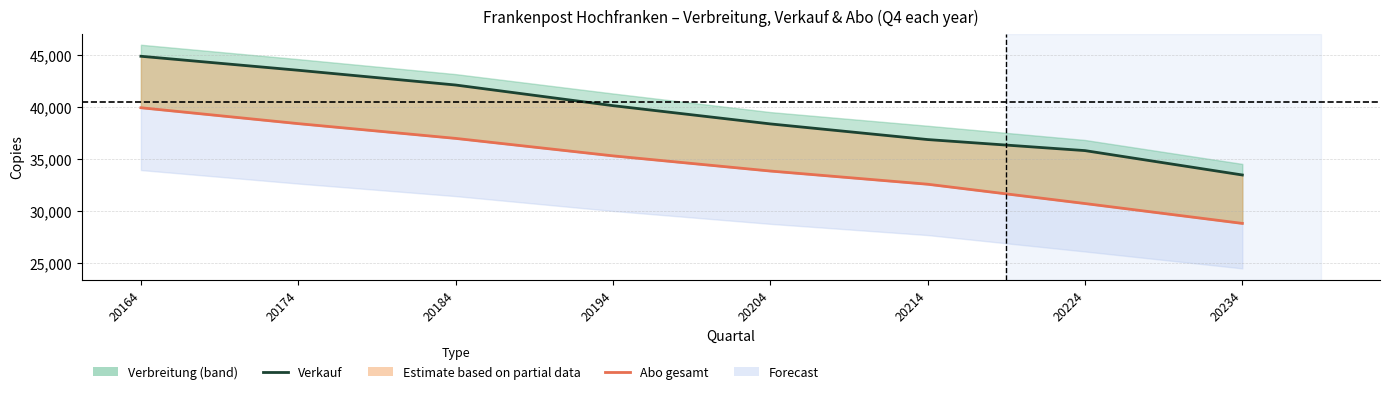

At which category does the chart reach its minimum across all series?

20234